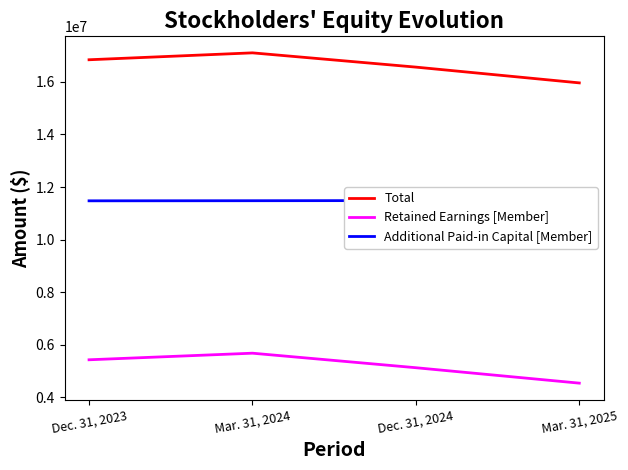

True or false: Retained Earnings [Member] has more than 1 points higher than both neighbors.

False